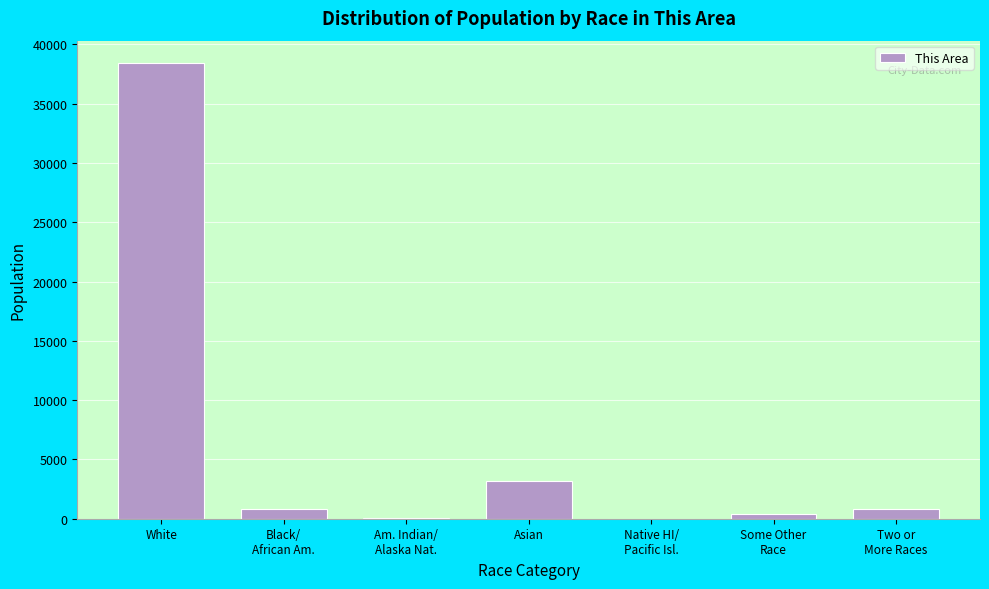

Which category has the highest value across all series?

White